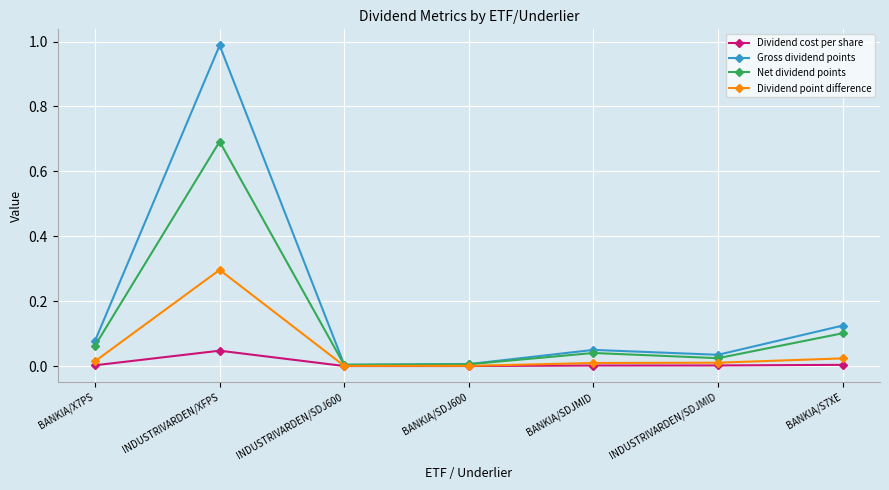

How many lines are shown in the chart?

4